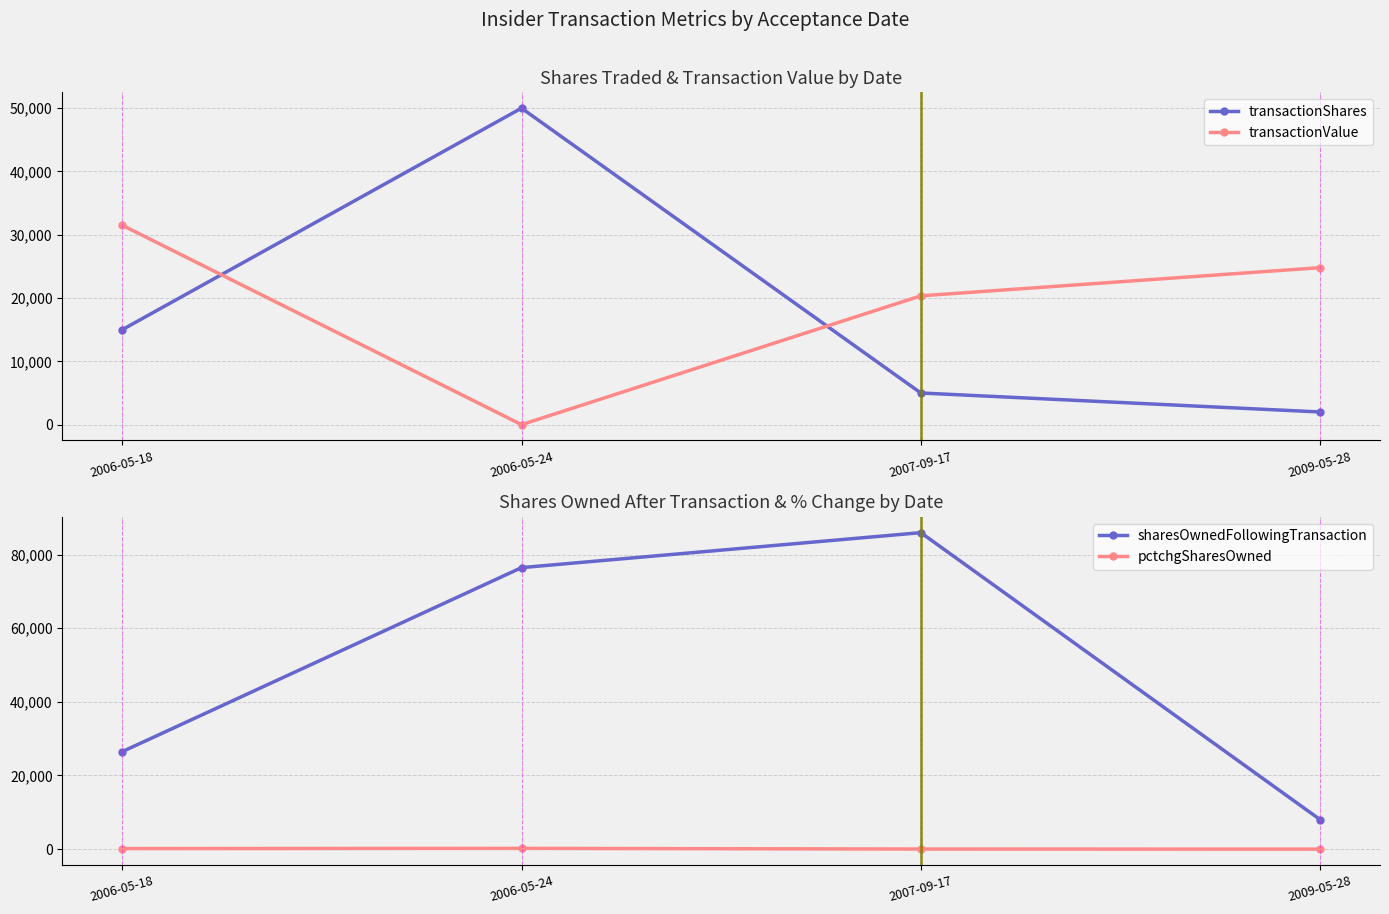

Is it true that transactionValue equals 18320 at 2006-05-24?

False